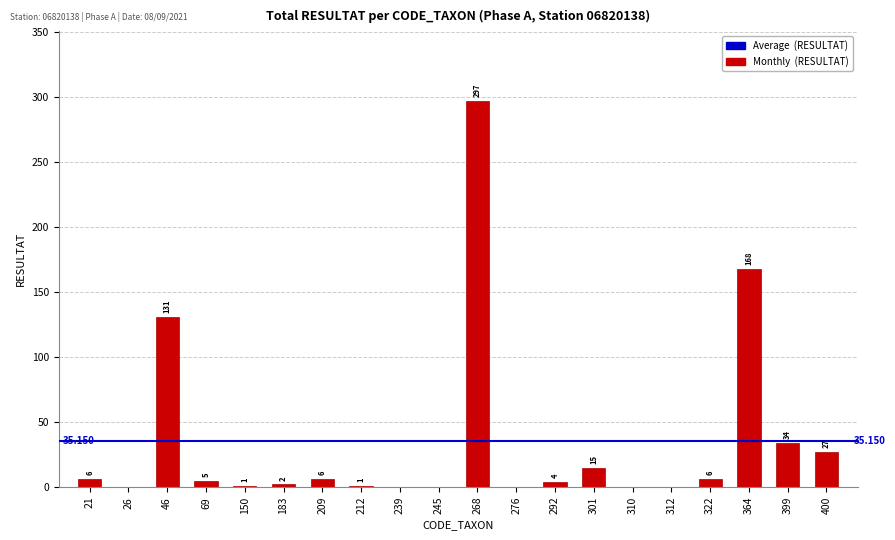

Read the value at 399, to the nearest 5.

35